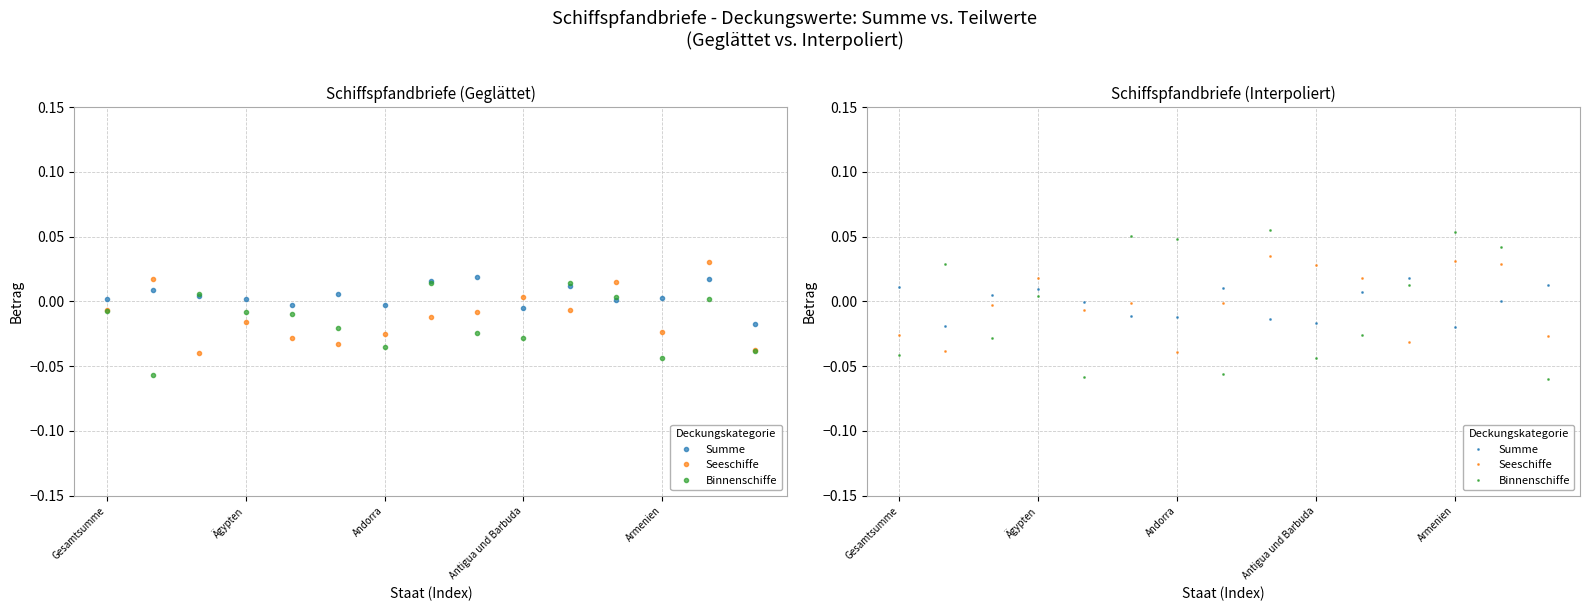

True or false: Binnenschiffe has a value of 0.0 at 11.

False